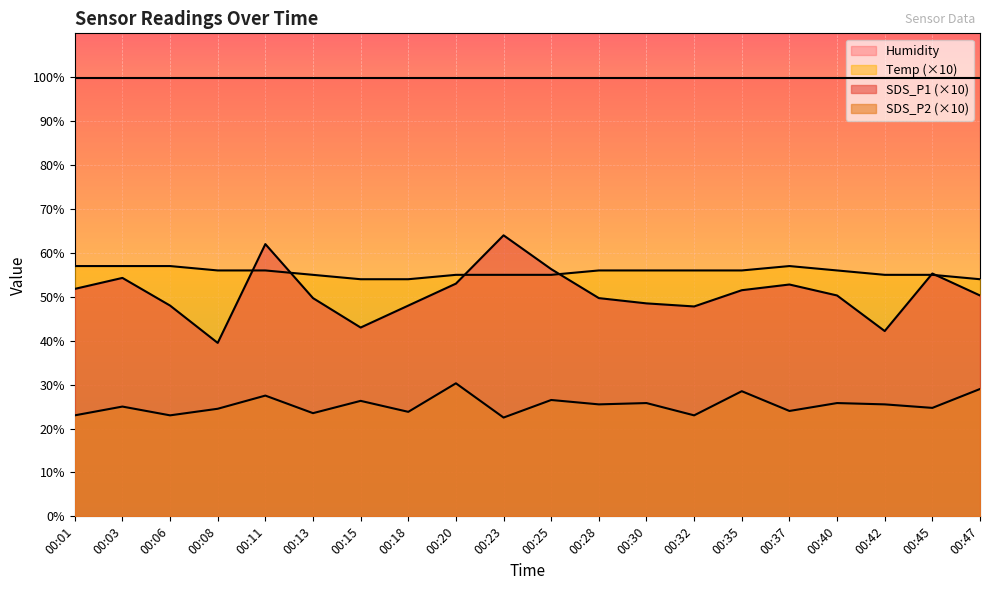

How many lines are shown in the chart?

4